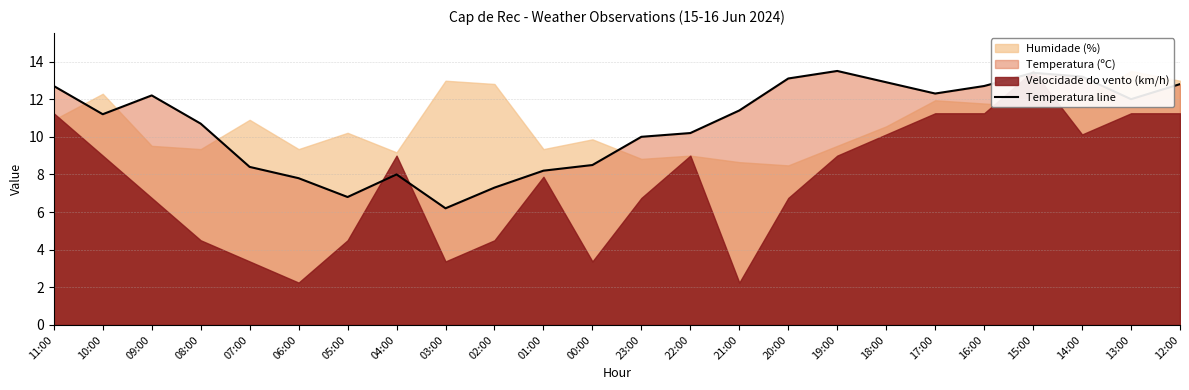

What value does the data have at 03:00?

6.2